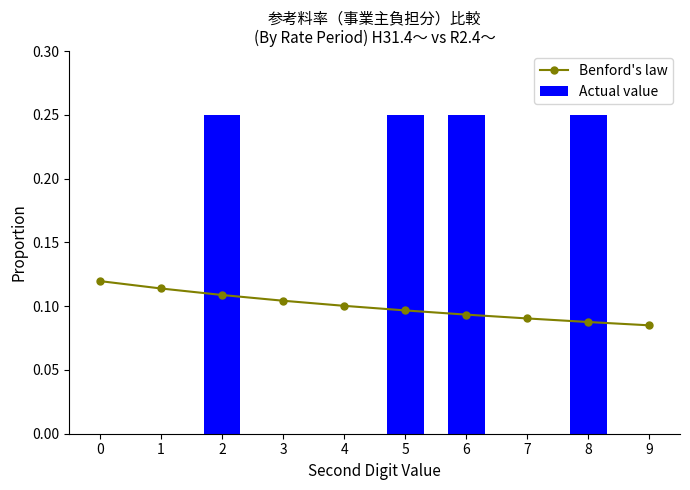

Is it true that Benford's law equals 0.1 at 9?

True